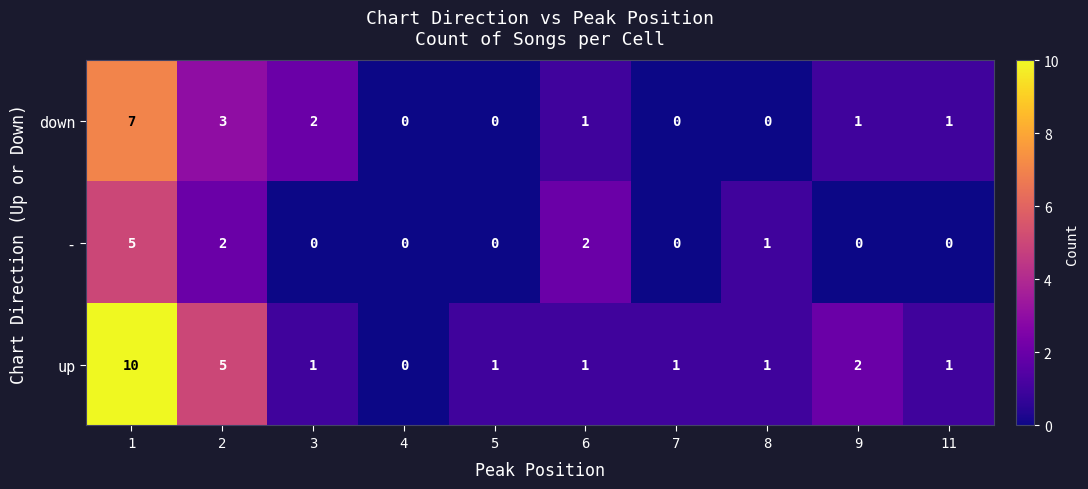

Rank the series at 9 from highest to lowest value.

up, down, -